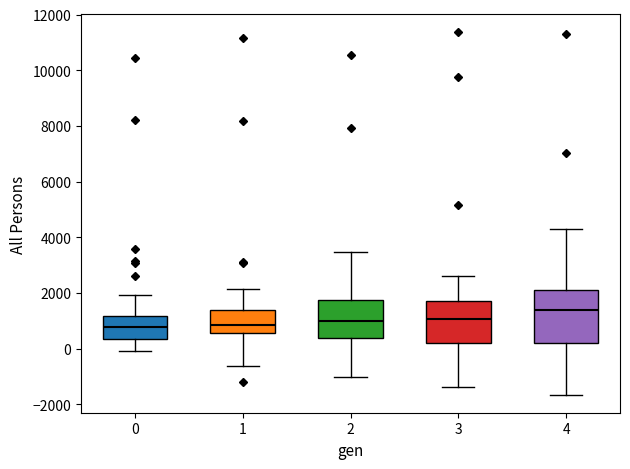

Which box is the tallest, from its lower edge to its upper edge?

4